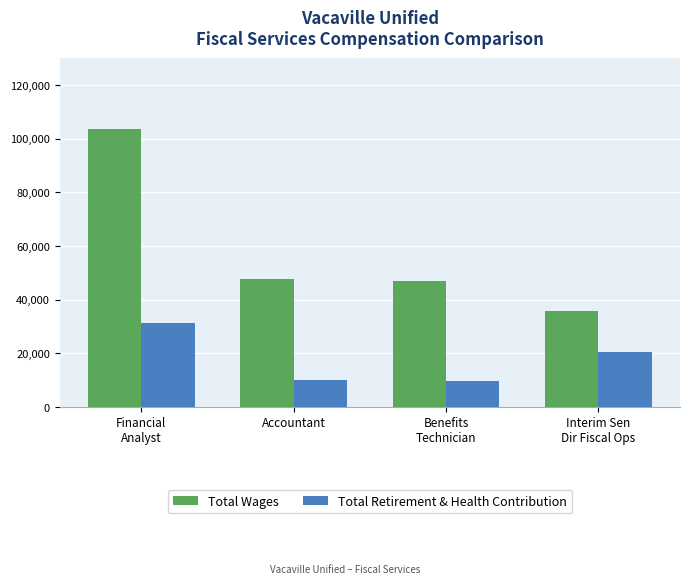

List the series in order of their peak value, lowest first.

Total Retirement & Health Contribution, Total Wages